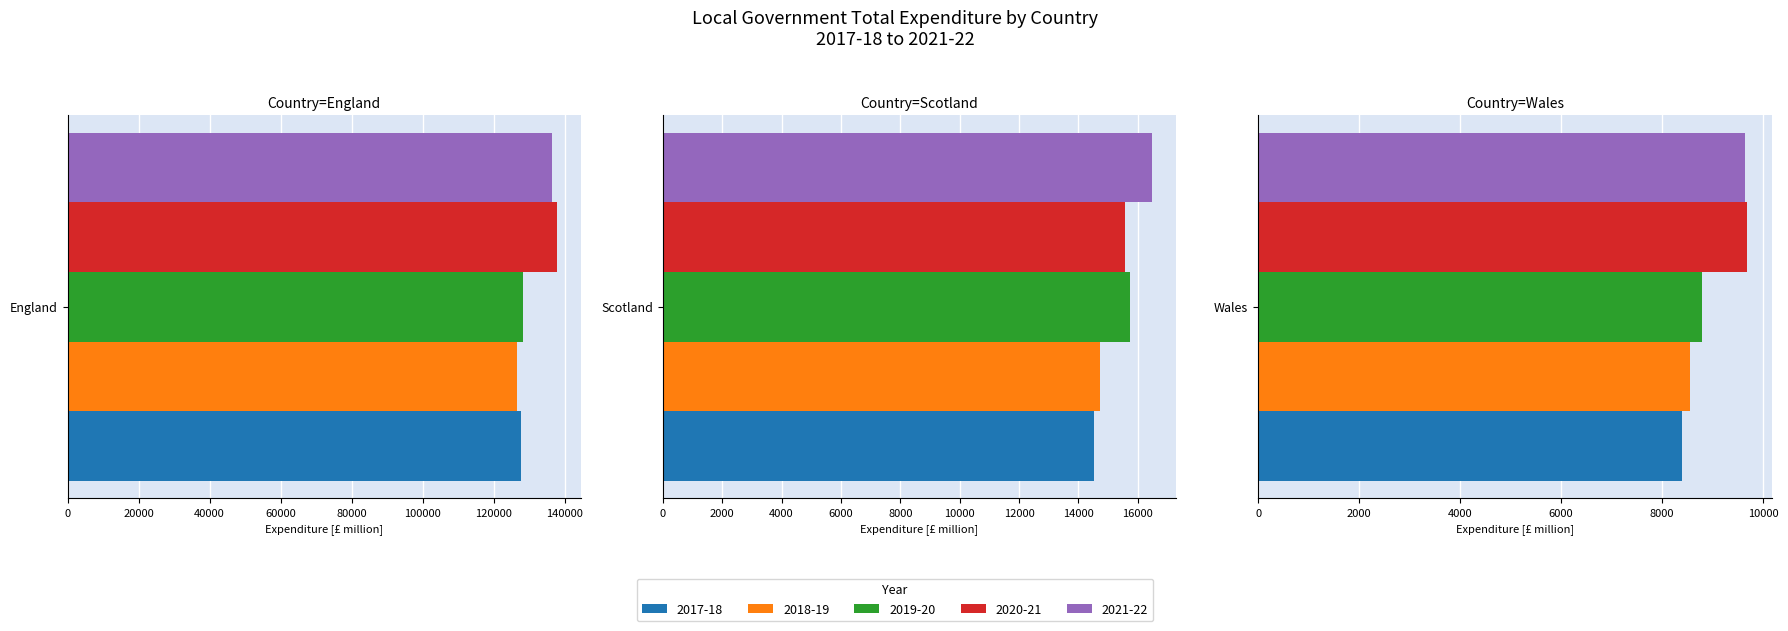

What is the maximum value shown in the chart?

137754